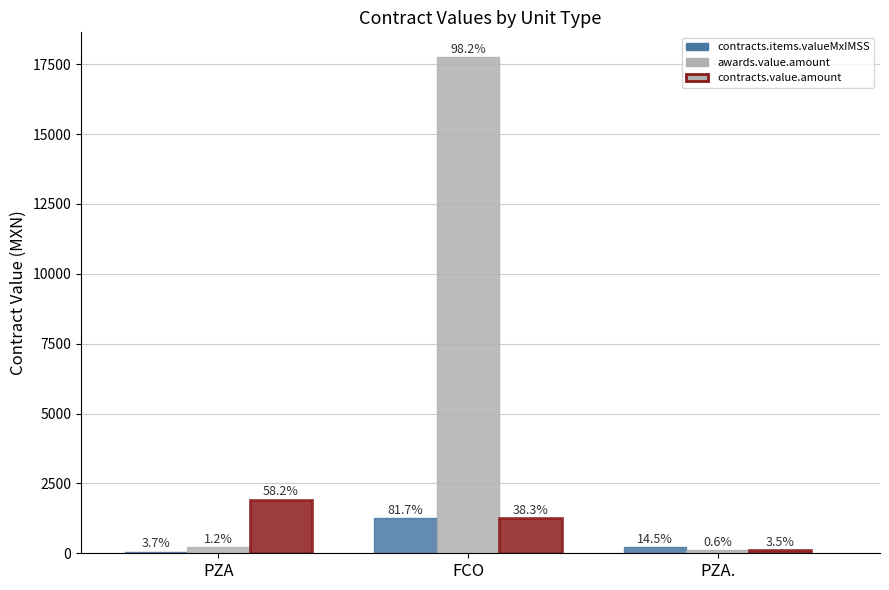

What is the lowest value of the awards.value.amount series?

115.0